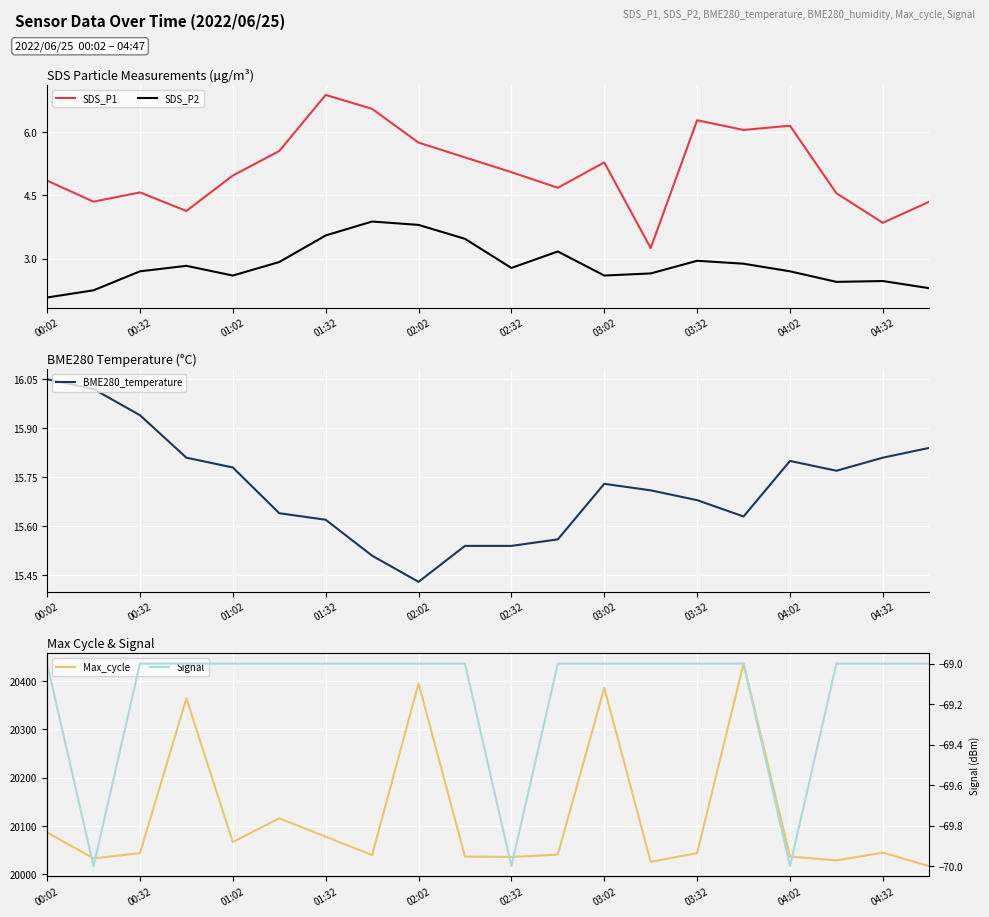

What is the highest value of the Signal series?

-69.0